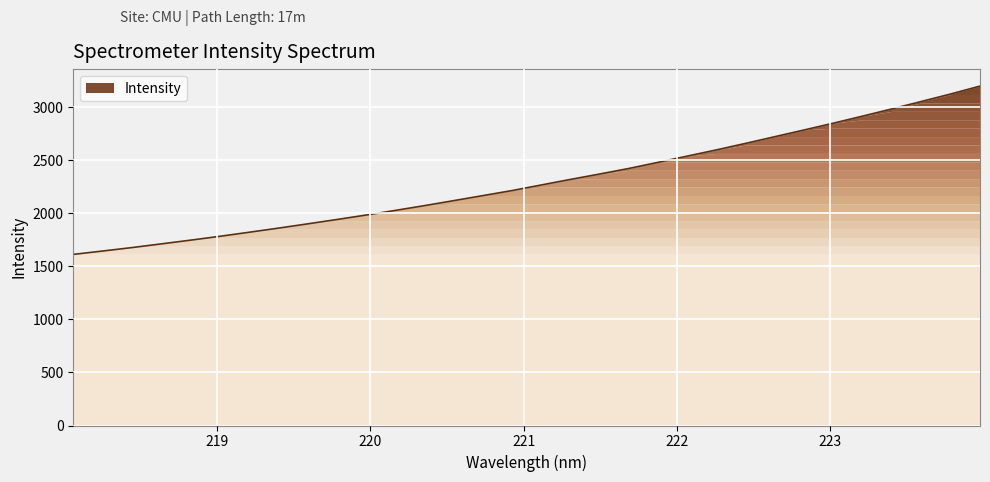

What is the difference between the maximum and minimum values?

1585.4